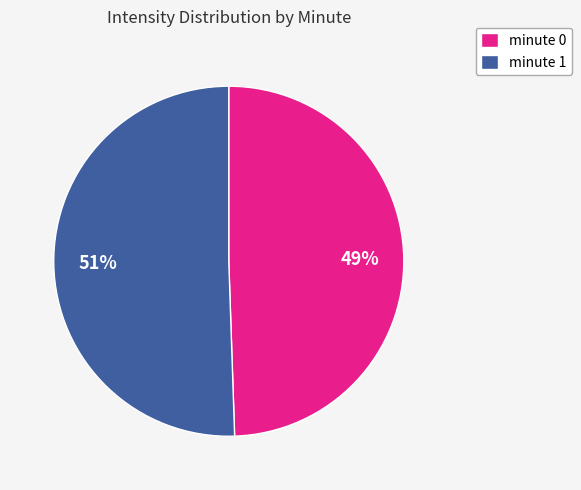

Which slice represents more than half of the pie?

minute 1